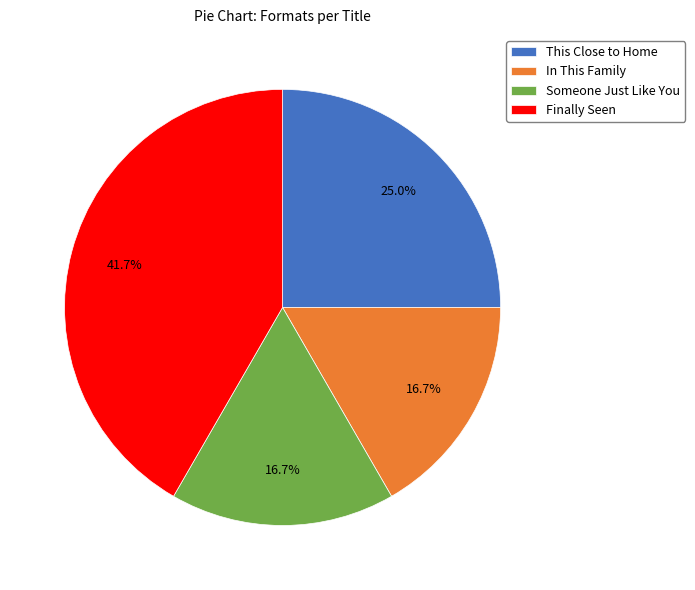

How much of the chart is everything except Someone Just Like You?

83.3%